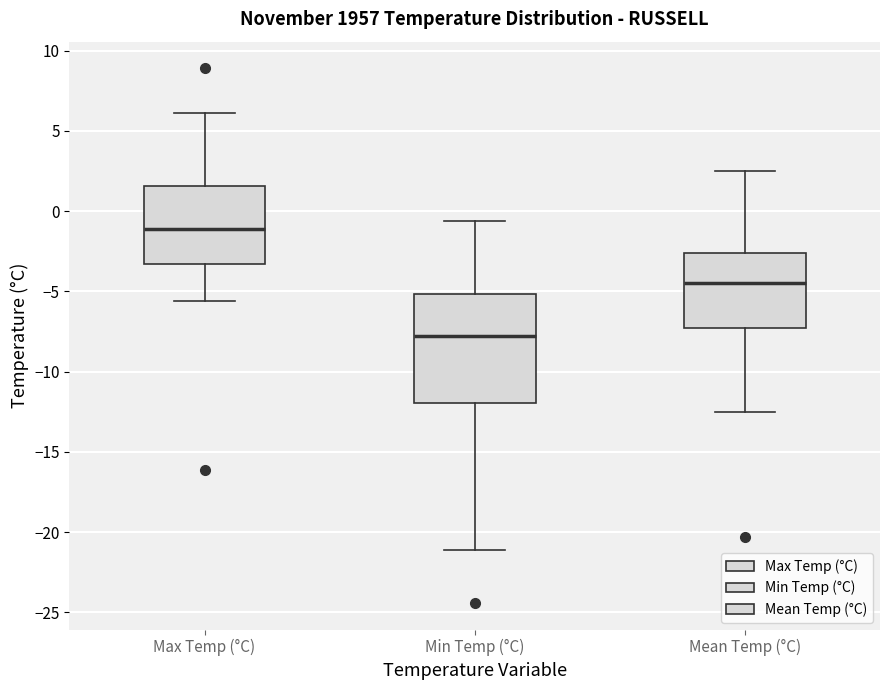

Where does the lower whisker of the box for Max Temp (°C) end on the y-axis? The values are not printed on the chart, so give them approximately, as read against the axis.

-5.5